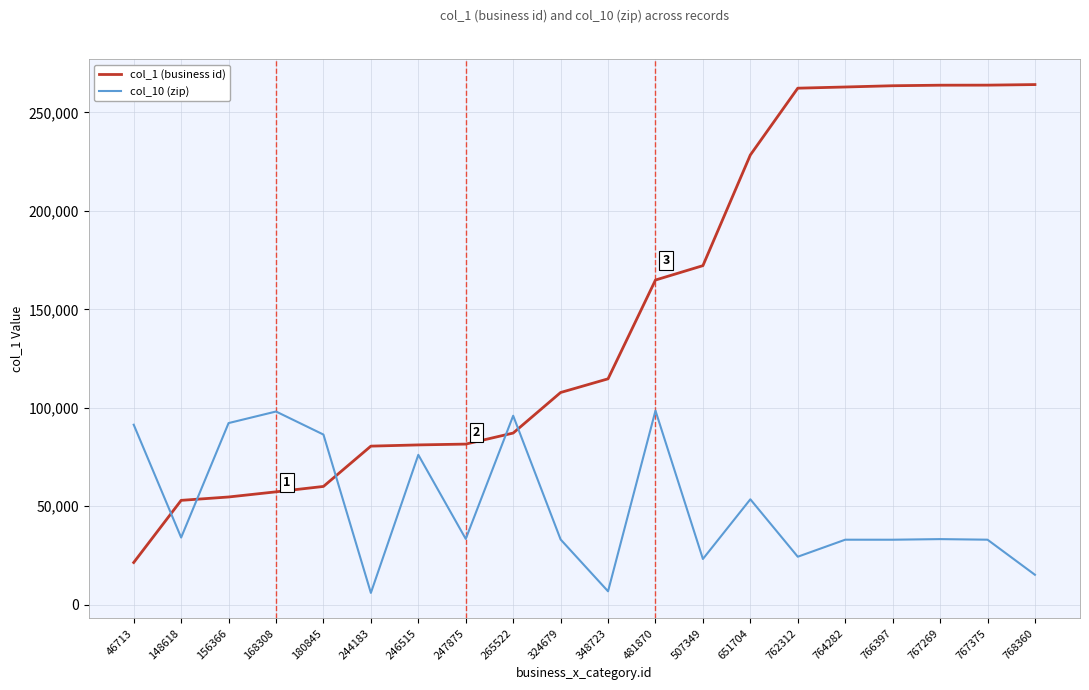

At which category does col_10 (zip) reach its first local peak?

168308